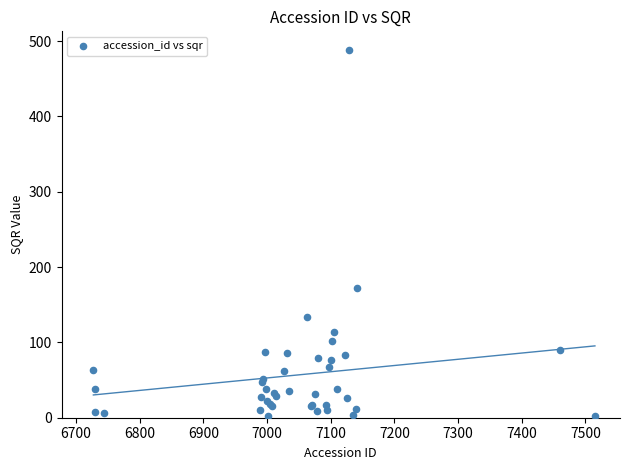

What Y value in the scatter plot is closest to 245?

172.2